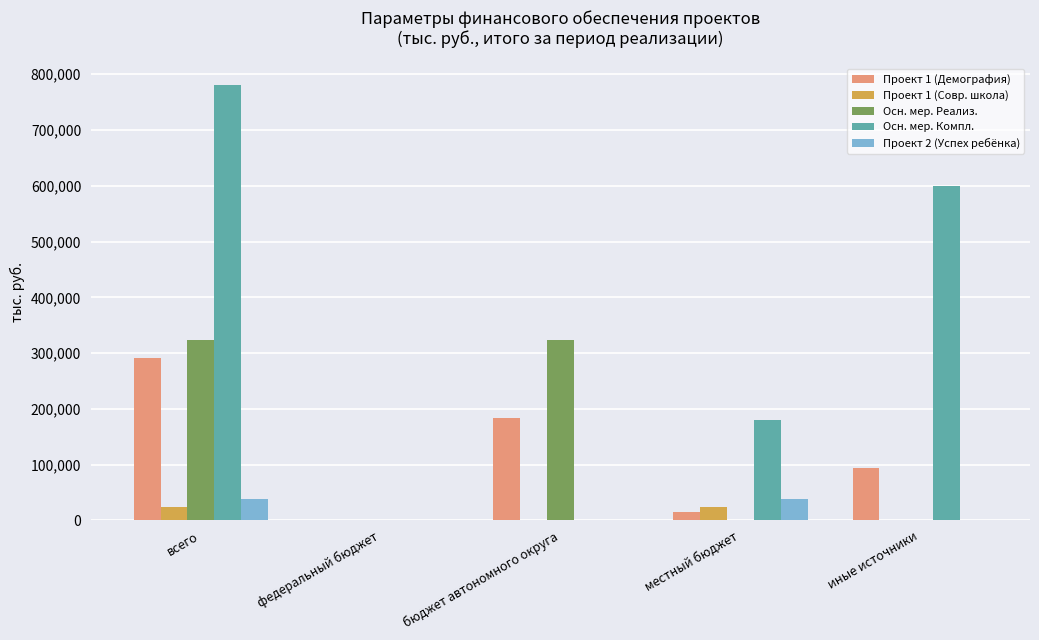

The value of Проект 1 (Демография) at всего is 291576.8. True or false?

True